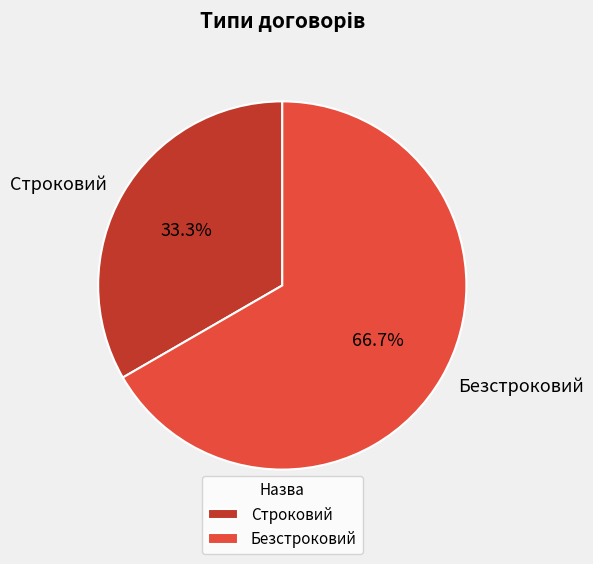

Approximately how many times larger is the value at Строковий compared to Безстроковий?

0.5